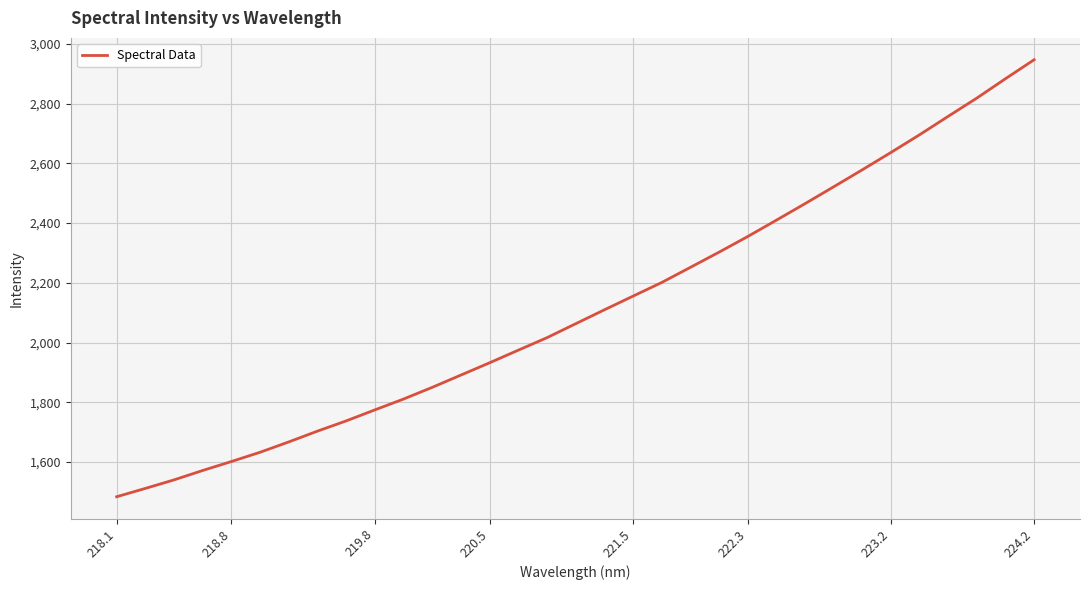

What is the smallest value displayed?

1484.0